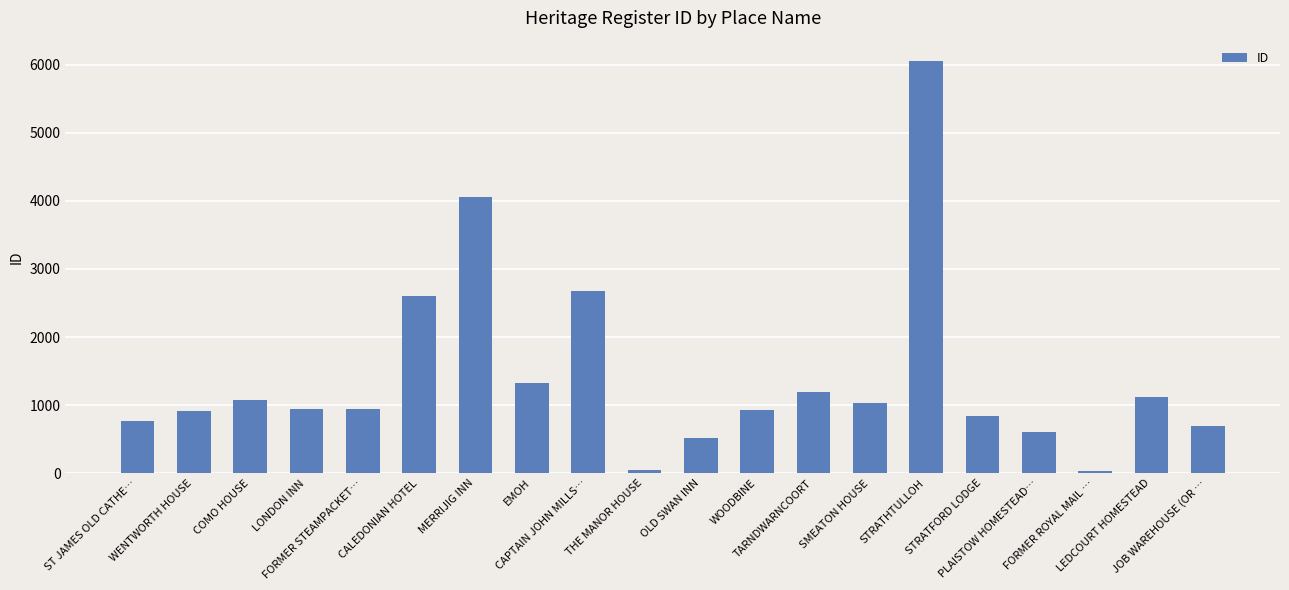

What is the sum of the values at CALEDONIAN HOTEL and LONDON INN?

3544